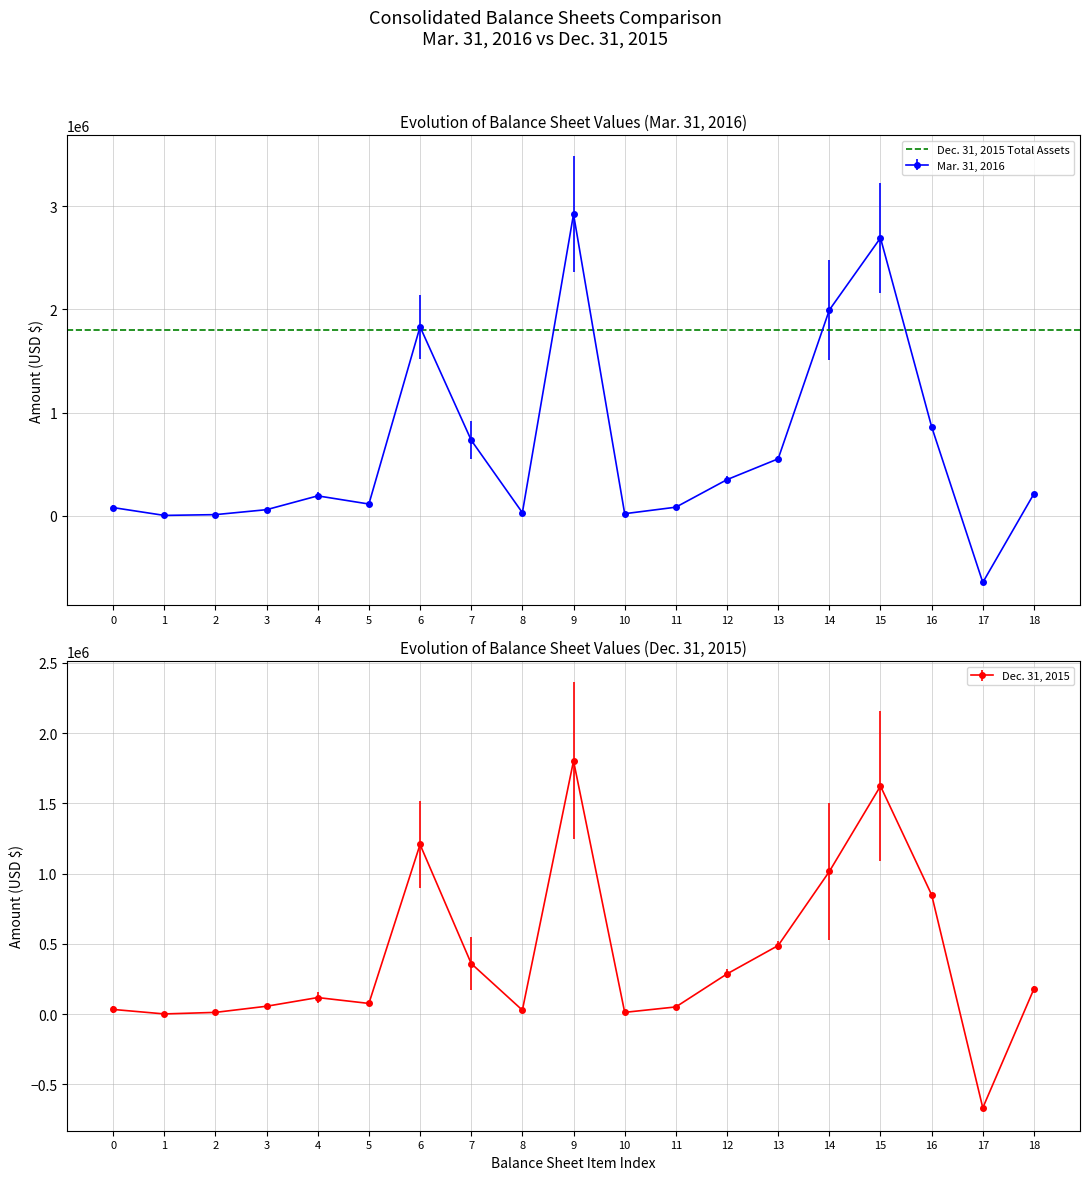

List the series in order of their overall mean, highest first.

Mar. 31, 2016, Dec. 31, 2015